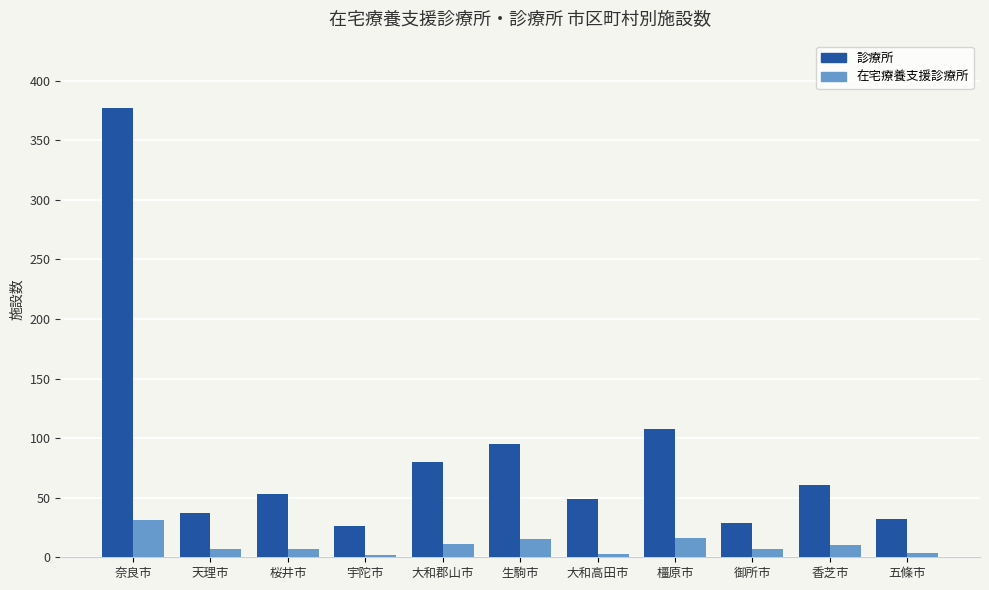

Which series has the largest total across all categories?

診療所